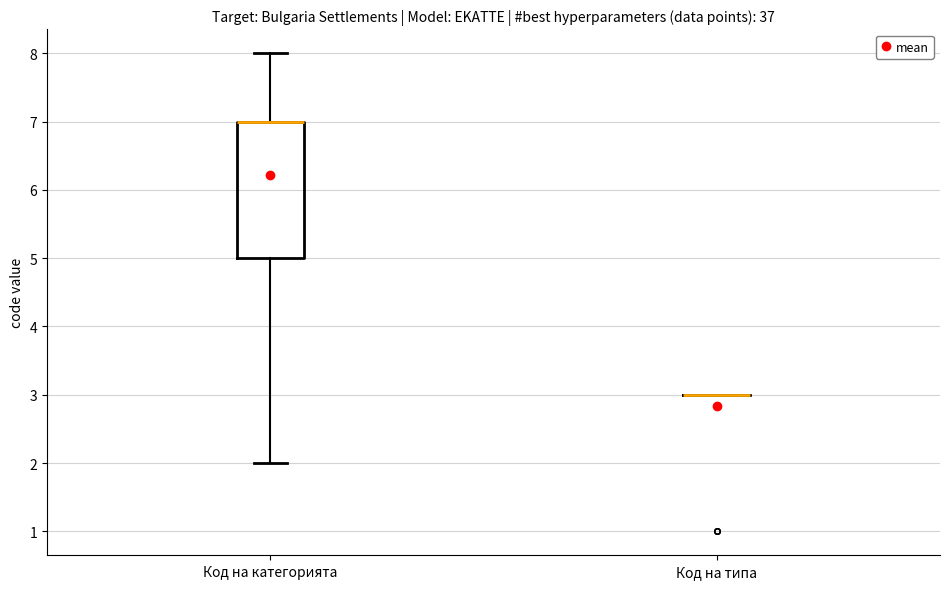

Which box is the tallest, from its lower edge to its upper edge?

Код на категорията